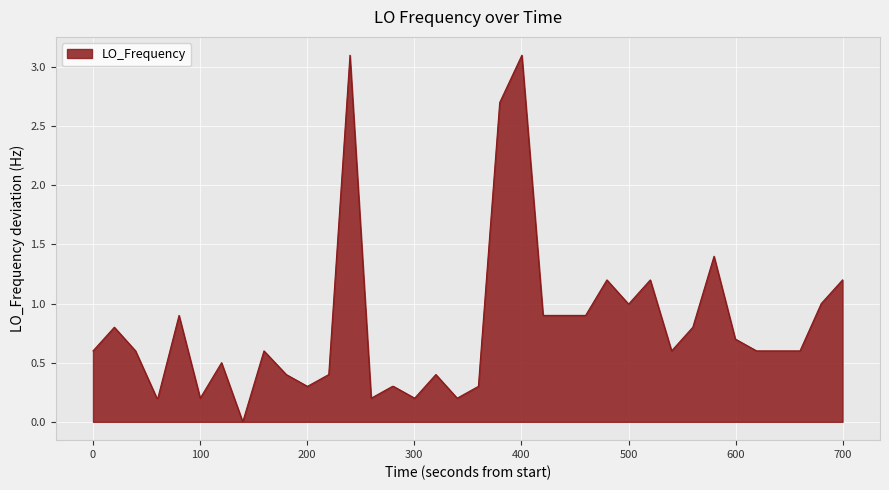

What is the difference between the maximum and minimum values?

3.1